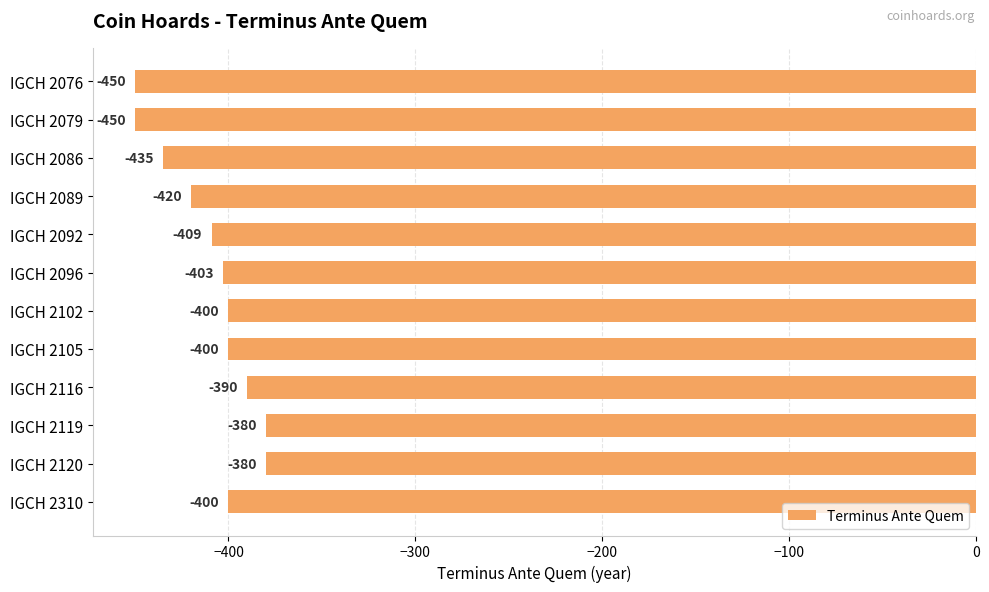

How many series are shown in this chart?

1